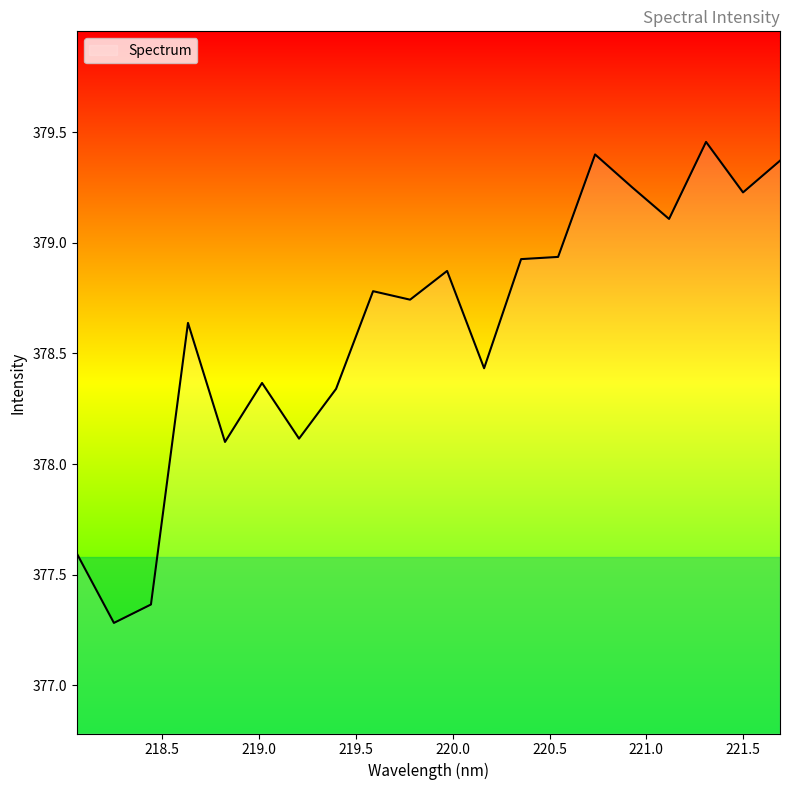

What is the smallest value displayed?

377.3